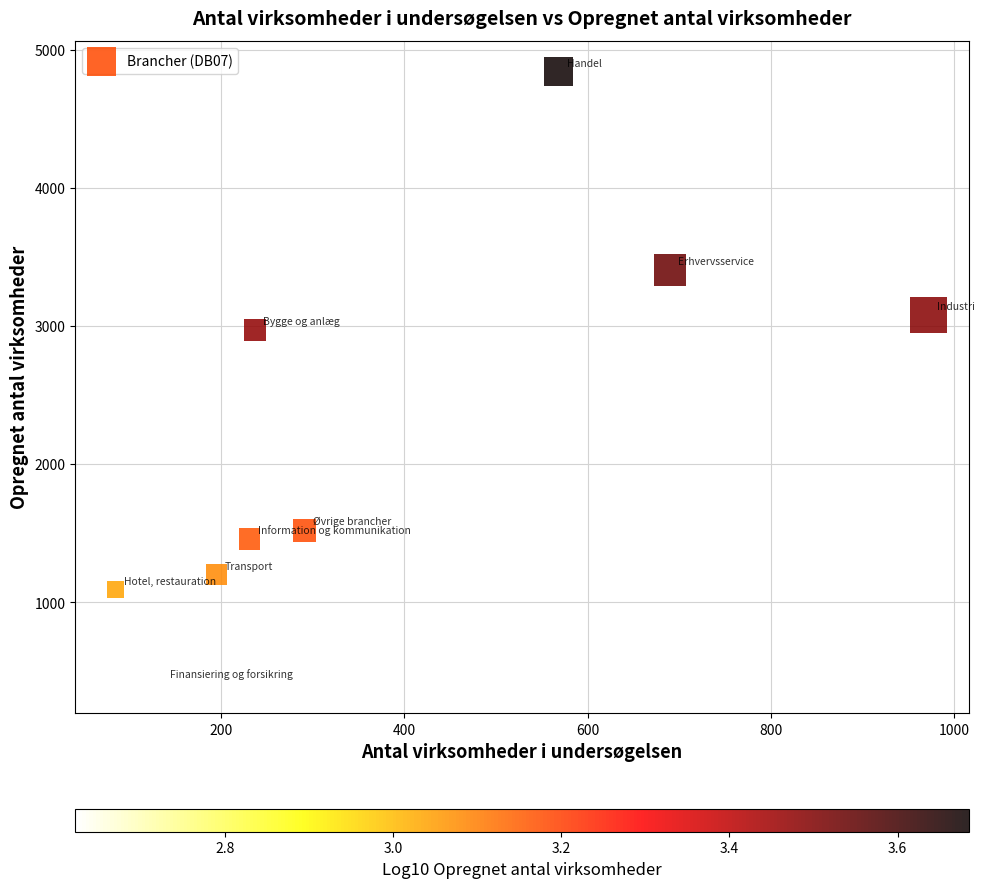

What is the average Y value?

2221.0